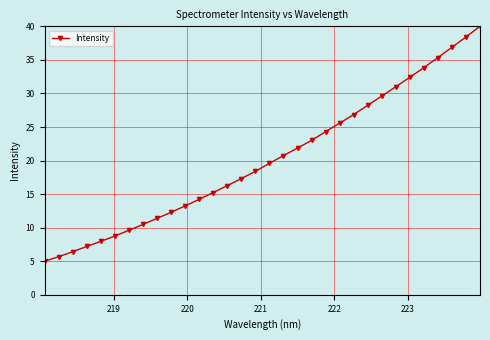

What is the sum of all values?

647.1